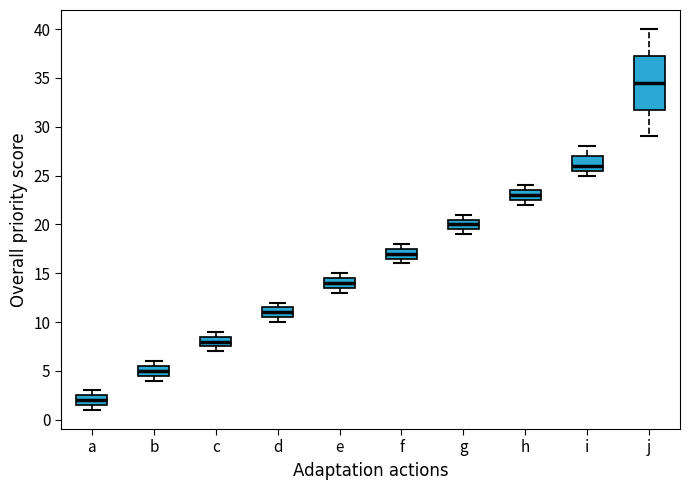

Reading left to right, read every box against the y-axis: the position of its median line, the range the box covers, and the ends of its whiskers. The values are not printed on the chart, so give them approximately, as read against the axis.

a: median 2.0, box 1.5 to 2.5, whiskers 1.0 to 3.0
b: median 5.0, box 4.5 to 5.5, whiskers 4.0 to 6.0
c: median 8.0, box 7.5 to 8.5, whiskers 7.0 to 9.0
d: median 11.0, box 10.5 to 11.5, whiskers 10.0 to 12.0
e: median 14.0, box 13.5 to 14.5, whiskers 13.0 to 15.0
f: median 17.0, box 16.5 to 17.5, whiskers 16.0 to 18.0
g: median 20.0, box 19.5 to 20.5, whiskers 19.0 to 21.0
h: median 23.0, box 22.5 to 23.5, whiskers 22.0 to 24.0
i: median 26.0, box 25.5 to 27.0, whiskers 25.0 to 28.0
j: median 34.5, box 32.0 to 37.5, whiskers 29.0 to 40.0